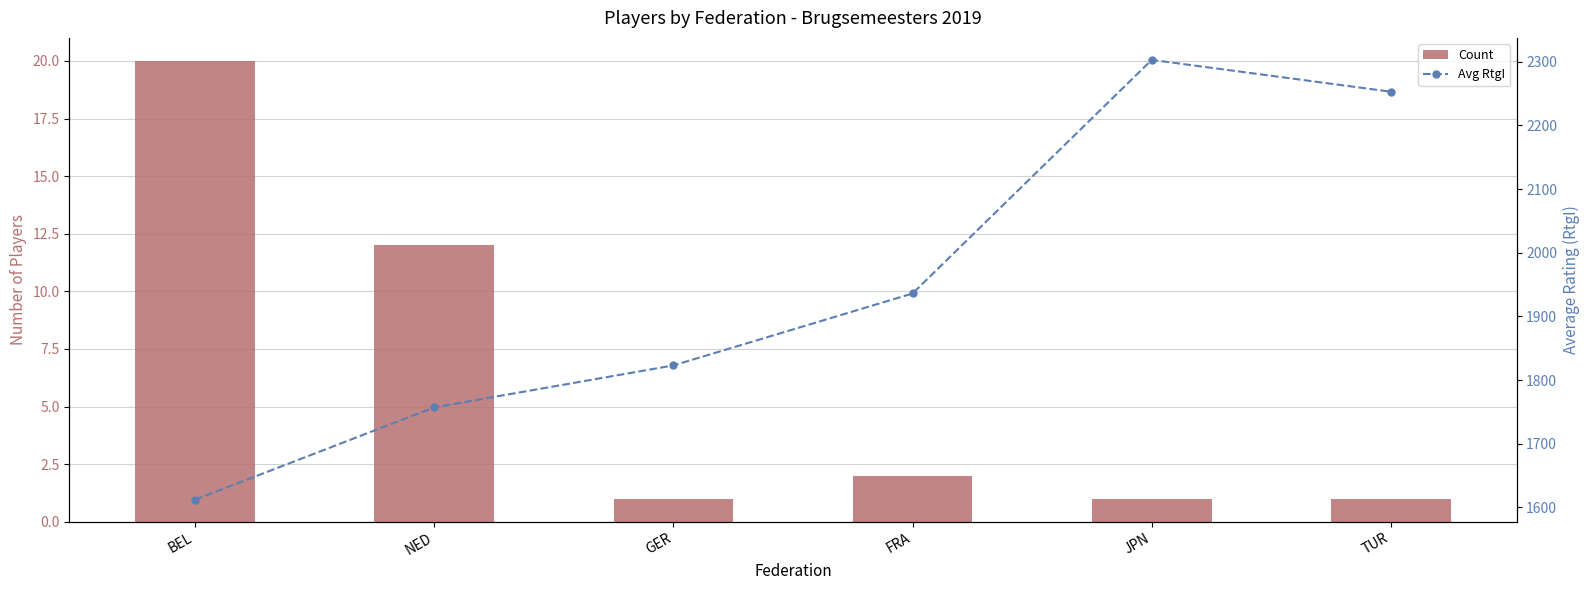

What is the average value of the Count series?

6